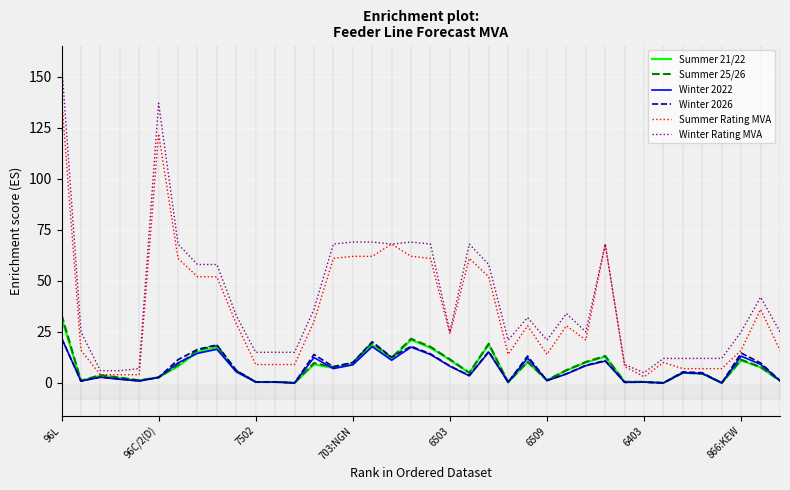

True or false: Winter 2026 has more than 0 points higher than both neighbors.

True